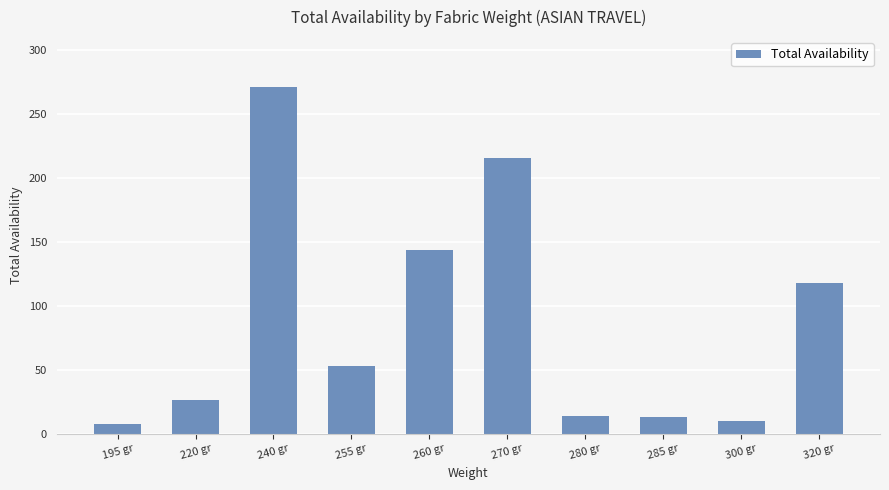

What position from the right is 300 gr?

2